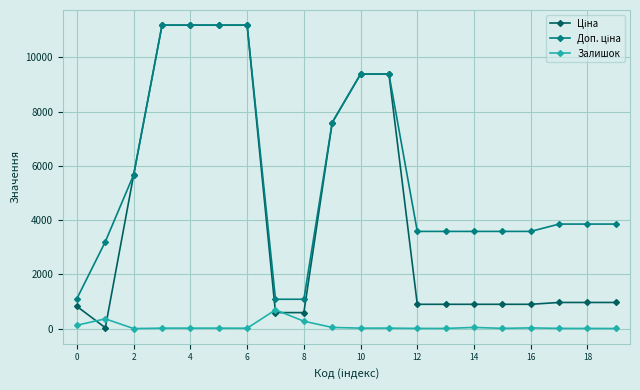

True or false: Залишок has more than 2 interior local peaks.

True